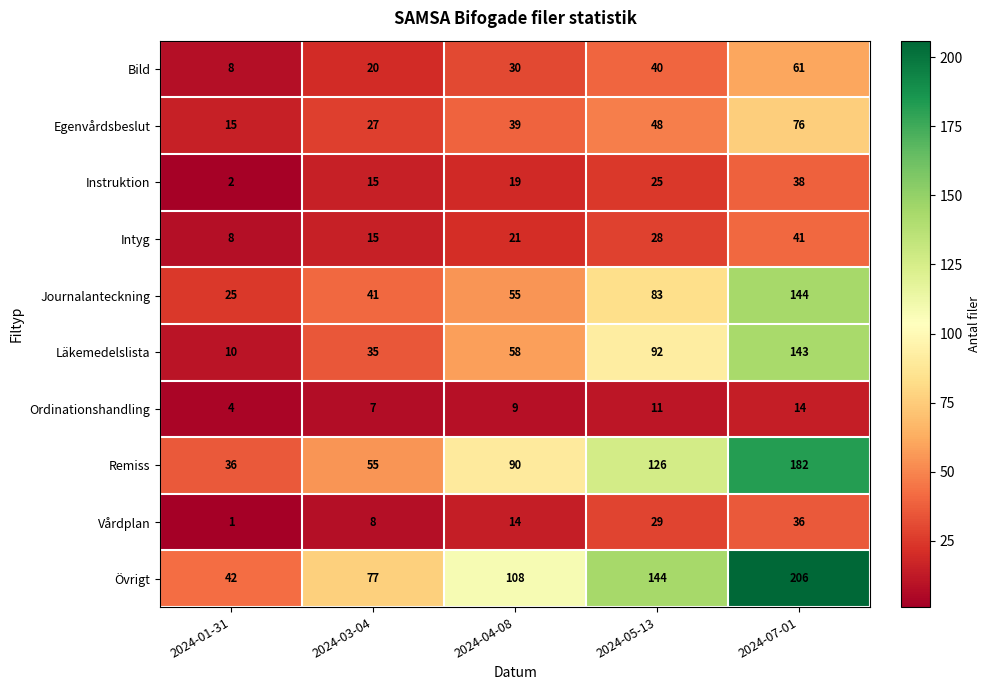

Between 2024-01-31 and 2024-07-01, which series saw the biggest shift?

Övrigt